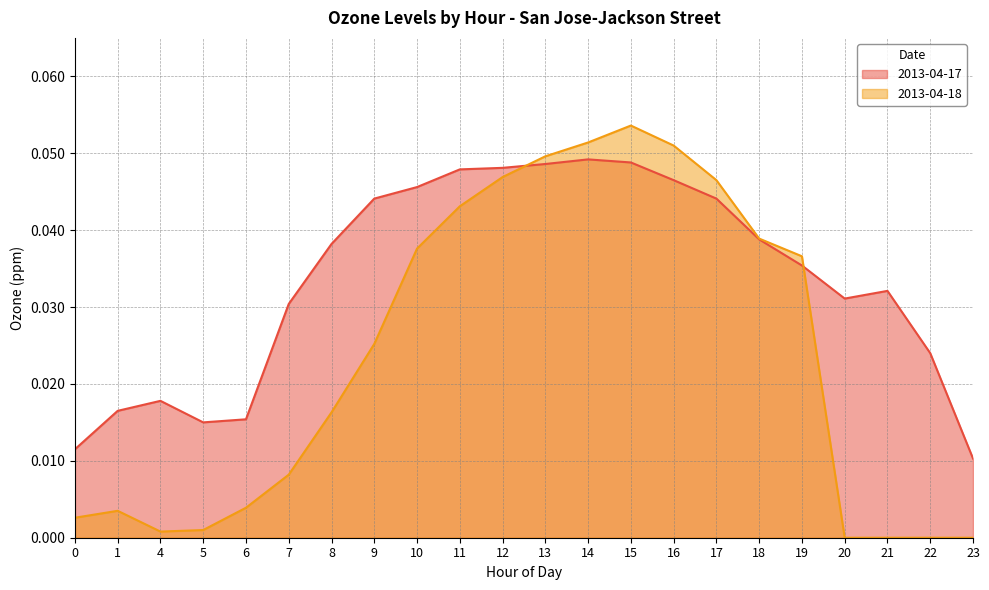

Reading left to right, what are all the values shown in this chart?

2013-04-17: 0.0	0.0	0.0	0.0	0.0	0.0	0.0	0.0	0.0	0.0	0.0	0.0	0.0	0.0	0.0	0.0	0.0	0.0	0.0	0.0	0.0	0.0
2013-04-18: 0.0	0.0	0.0	0.0	0.0	0.0	0.0	0.0	0.0	0.0	0.0	0.0	0.1	0.1	0.1	0.0	0.0	0.0	0.0	0.0	0.0	0.0